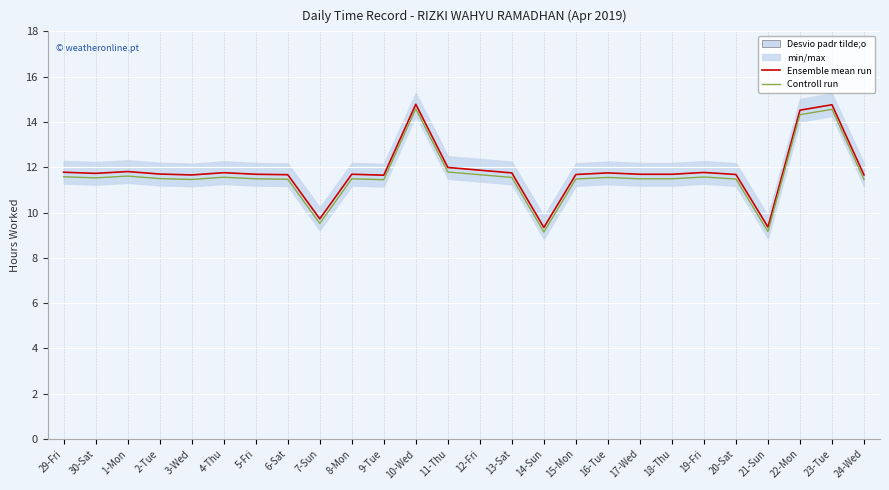

Reading right to left, list all the values displayed in this chart.

Ensemble mean run: 24-Wed=11.7	23-Tue=14.8	22-Mon=14.5	21-Sun=9.4	20-Sat=11.7	19-Fri=11.8	18-Thu=11.7	17-Wed=11.7	16-Tue=11.8	15-Mon=11.7	14-Sun=9.3	13-Sat=11.8	12-Fri=11.9	11-Thu=12.0	10-Wed=14.8	9-Tue=11.7	8-Mon=11.7	7-Sun=9.7	6-Sat=11.7	5-Fri=11.7	4-Thu=11.8	3-Wed=11.7	2-Tue=11.7	1-Mon=11.8	30-Sat=11.7	29-Fri=11.8
Controll run: 24-Wed=11.5	23-Tue=14.6	22-Mon=14.3	21-Sun=9.2	20-Sat=11.5	19-Fri=11.6	18-Thu=11.5	17-Wed=11.5	16-Tue=11.6	15-Mon=11.5	14-Sun=9.1	13-Sat=11.6	12-Fri=11.7	11-Thu=11.8	10-Wed=14.6	9-Tue=11.5	8-Mon=11.5	7-Sun=9.5	6-Sat=11.5	5-Fri=11.5	4-Thu=11.6	3-Wed=11.5	2-Tue=11.5	1-Mon=11.6	30-Sat=11.5	29-Fri=11.6